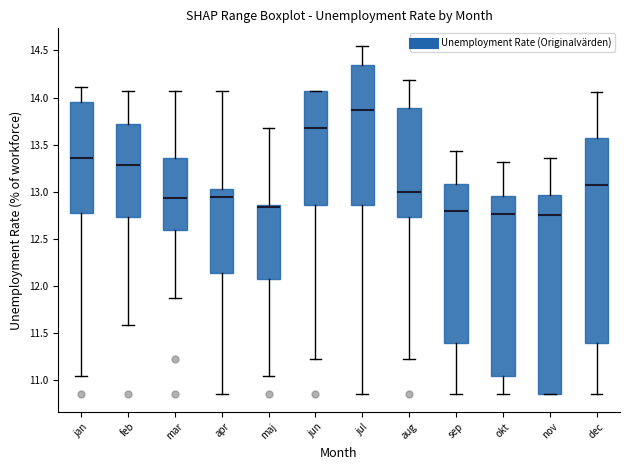

Where does the upper whisker of the box for maj end on the y-axis? The values are not printed on the chart, so give them approximately, as read against the axis.

13.65